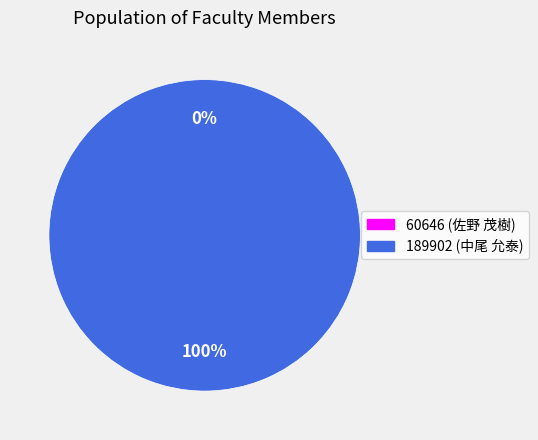

What is the largest slice in the pie chart?

189902